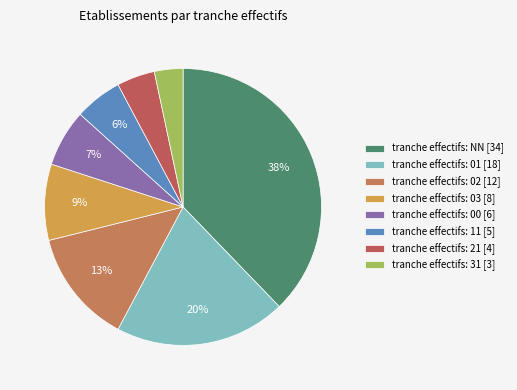

Count the number of slices in the pie.

8